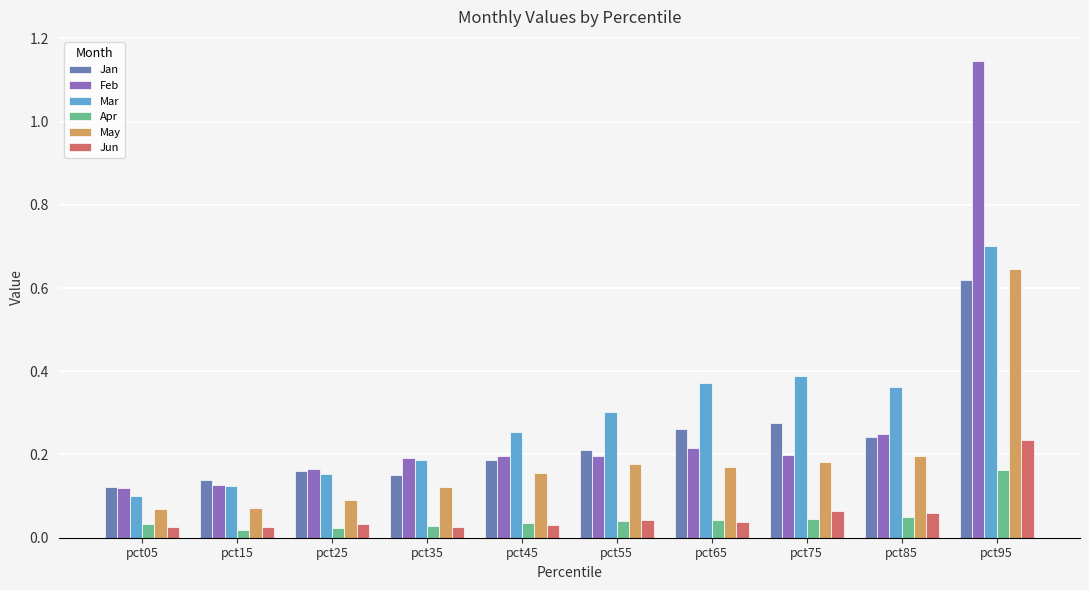

How many groups of bars are there?

10